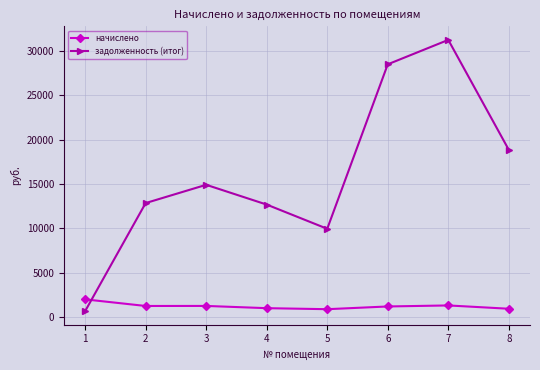

What is the value of the начислено point at the 3rd from the left?

1252.8